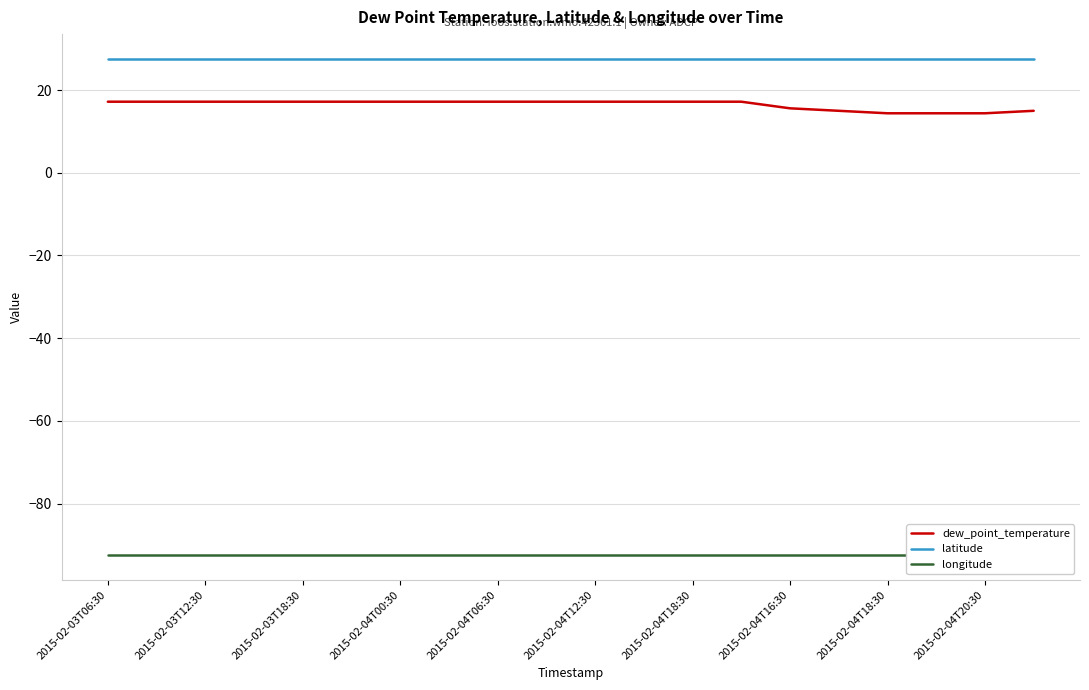

What is the label of the 6th point from the left?

2015-02-04T12:30